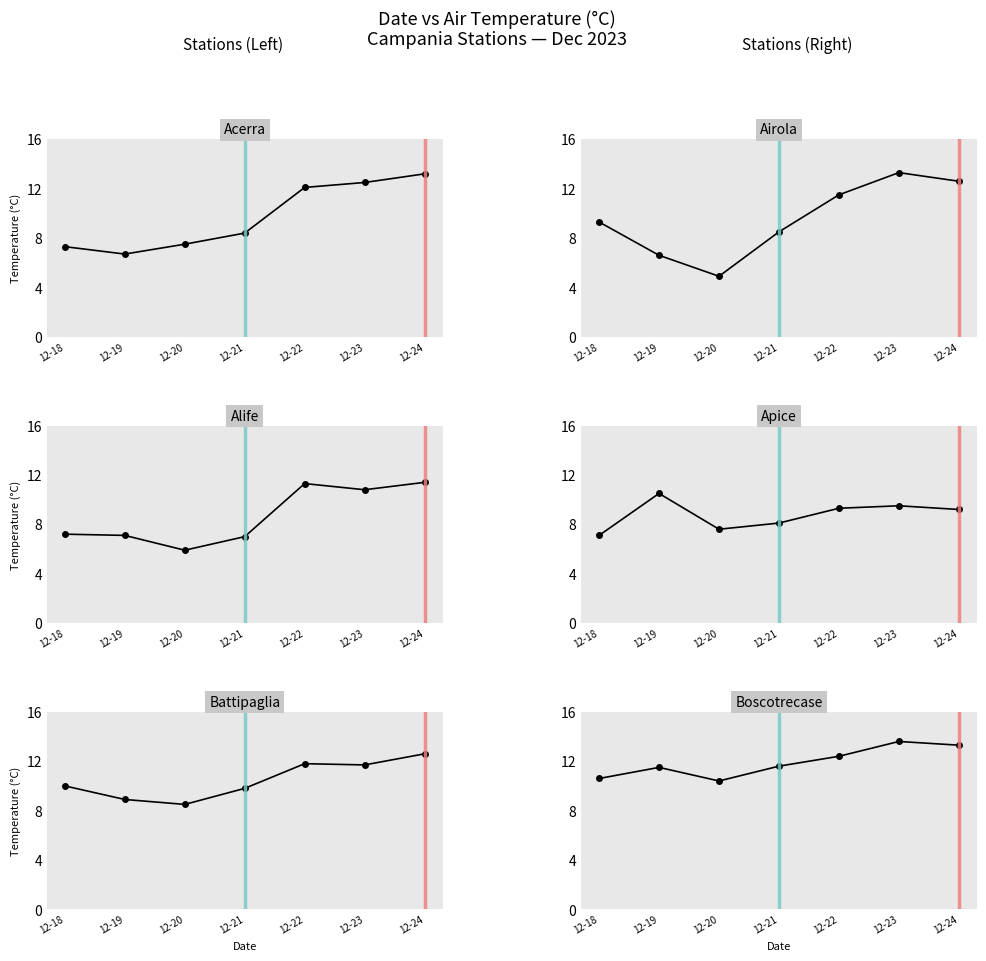

List the series in order of their peak value, lowest first.

Apice, Alife, Battipaglia, Acerra, Airola, Boscotrecase